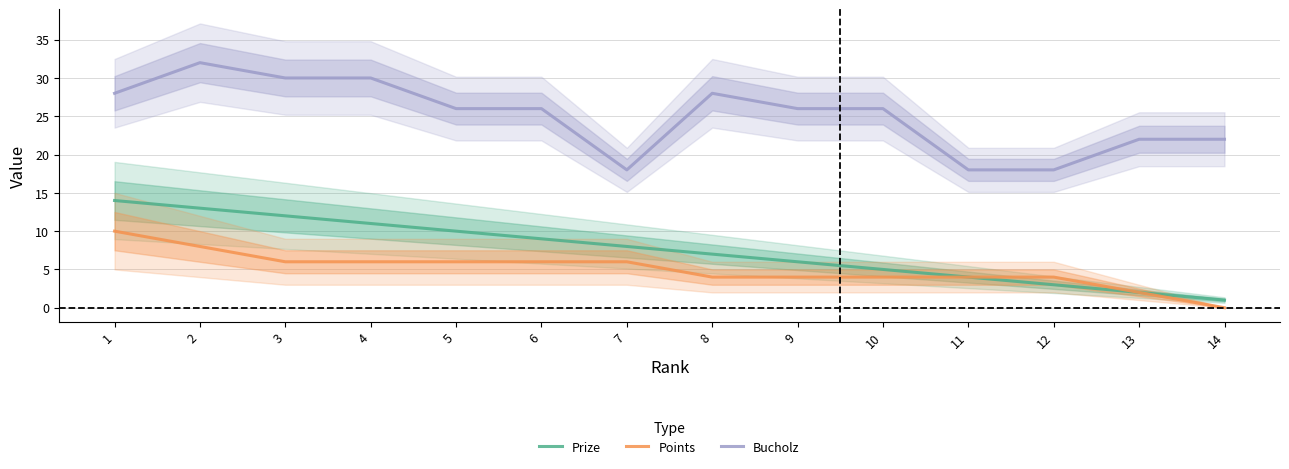

Reading left to right, list all the values displayed in this chart.

Prize: 1=14	2=13	3=12	4=11	5=10	6=9	7=8	8=7	9=6	10=5	11=4	12=3	13=2	14=1
Points: 1=10	2=8	3=6	4=6	5=6	6=6	7=6	8=4	9=4	10=4	11=4	12=4	13=2	14=0
Bucholz: 1=28	2=32	3=30	4=30	5=26	6=26	7=18	8=28	9=26	10=26	11=18	12=18	13=22	14=22